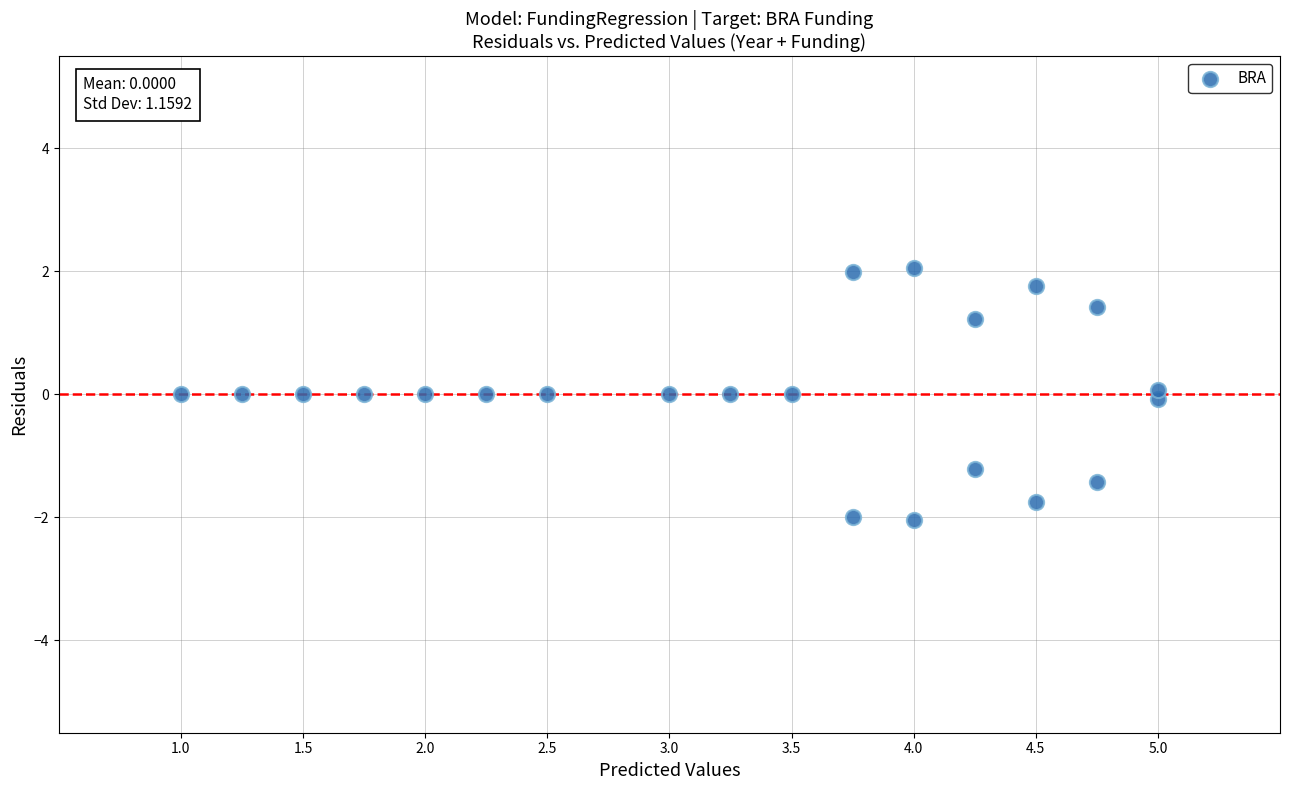

What is the range of Y values (max minus min)?

4.1